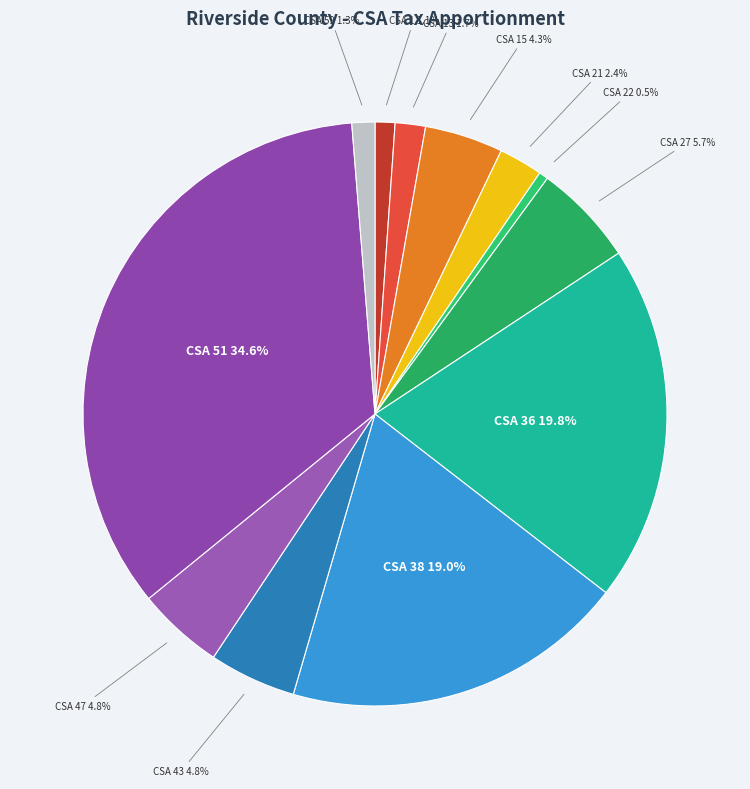

What percentage is the CSA 59 slice, to the nearest percent?

1%